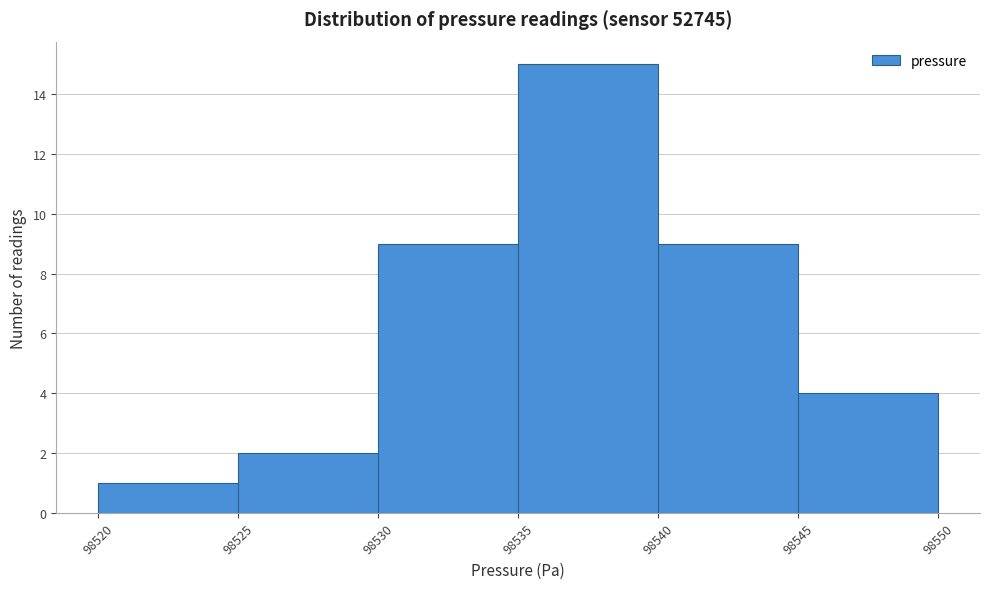

Which range on the x-axis has the tallest bar?

98535 to 98540